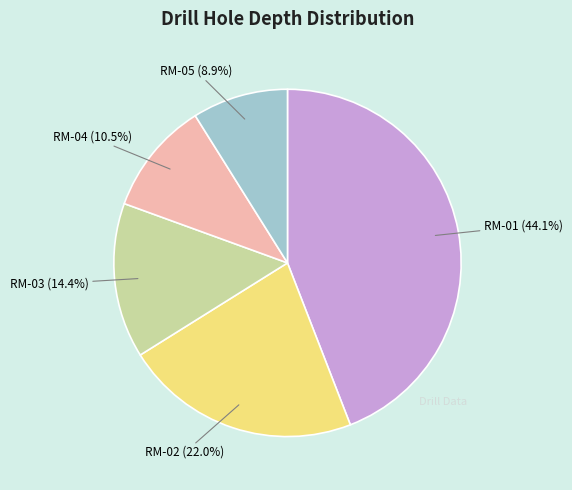

Is the sum of RM-03 and RM-02 greater than half?

No